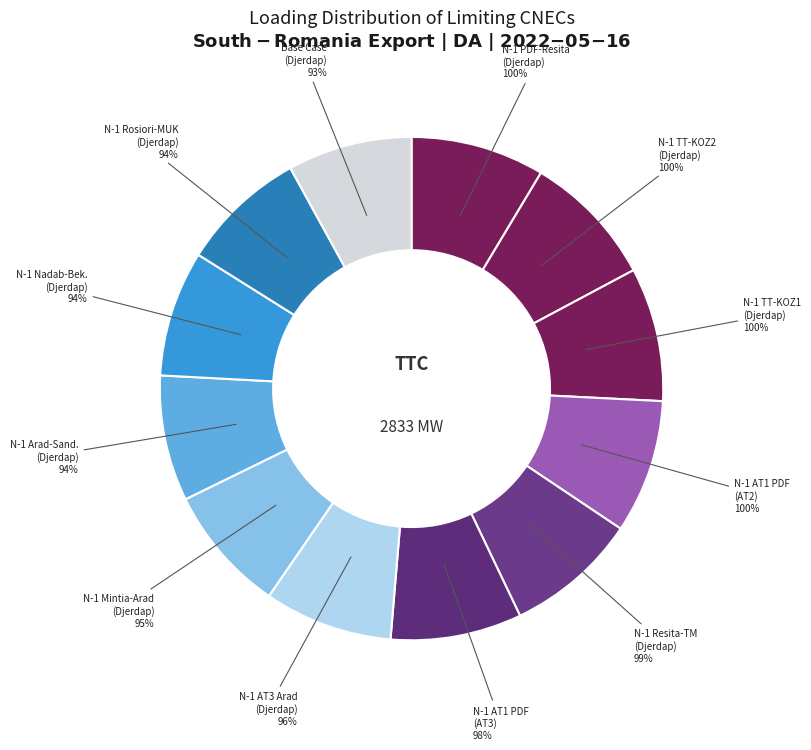

Is there any slice that represents more than half of the pie?

No